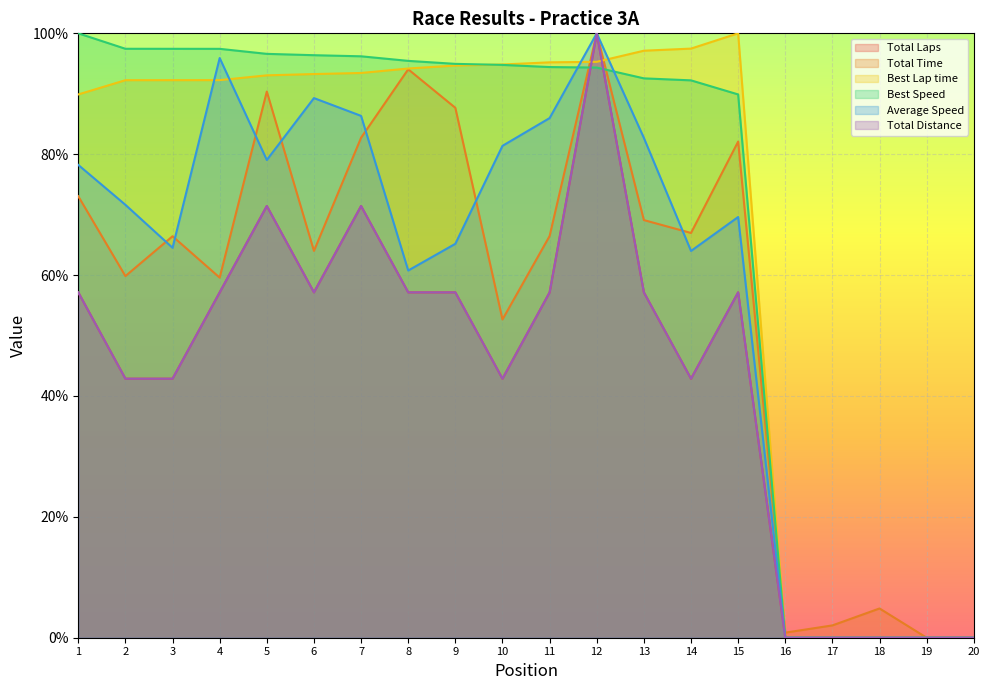

What is the maximum value for Average Speed?

100.0